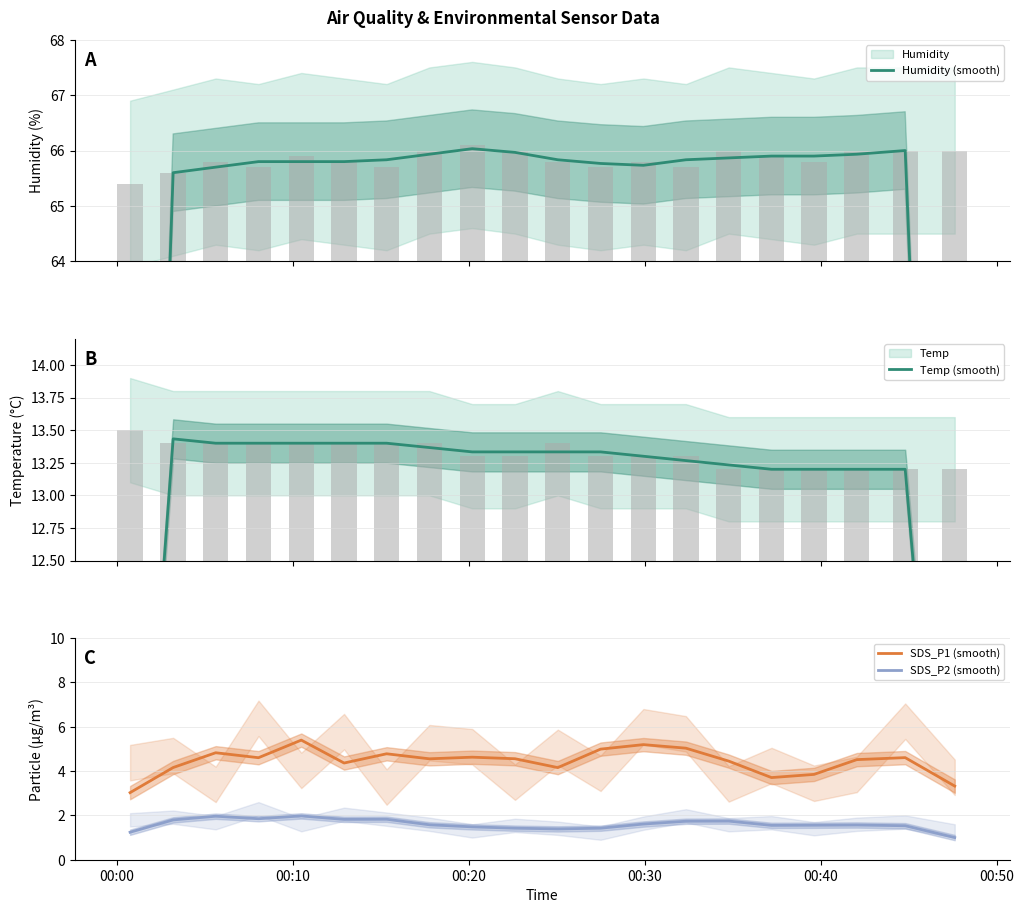

Reading left to right, extract all data points from this chart.

Humidity (smooth): 43.7	65.6	65.7	65.8	65.8	65.8	65.8	65.9	66.0	66.0	65.8	65.8	65.7	65.8	65.9	65.9	65.9	65.9	66.0	44.0
Temp (smooth): 9.0	13.4	13.4	13.4	13.4	13.4	13.4	13.4	13.3	13.3	13.3	13.3	13.3	13.3	13.2	13.2	13.2	13.2	13.2	8.8
SDS_P1 (smooth): 3.0	4.2	4.8	4.6	5.4	4.4	4.8	4.6	4.6	4.6	4.2	5.0	5.2	5.0	4.4	3.7	3.8	4.5	4.6	3.3
SDS_P2 (smooth): 1.2	1.8	2.0	1.8	2.0	1.8	1.8	1.6	1.5	1.4	1.4	1.4	1.6	1.7	1.7	1.5	1.6	1.6	1.5	1.0